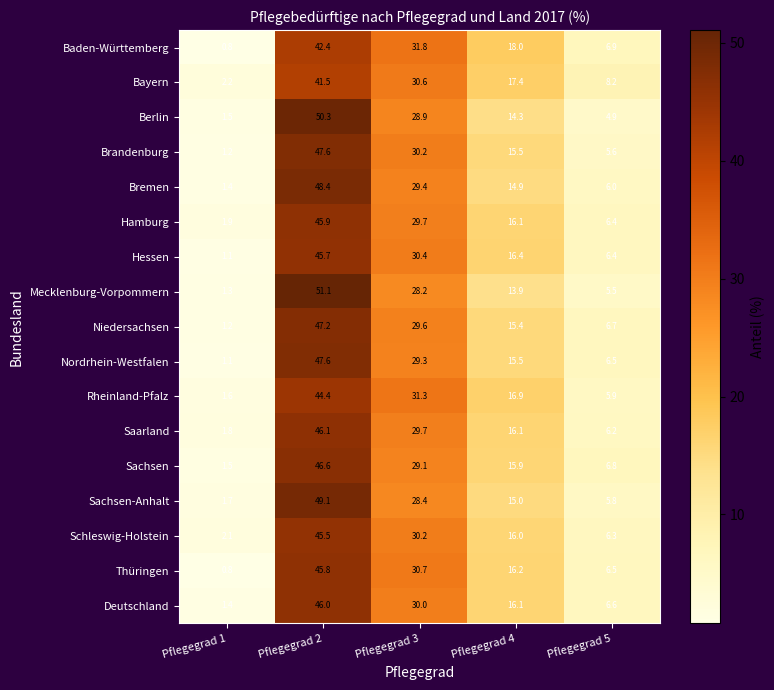

What is the difference between the second highest and second lowest values in the Bayern series?

22.4